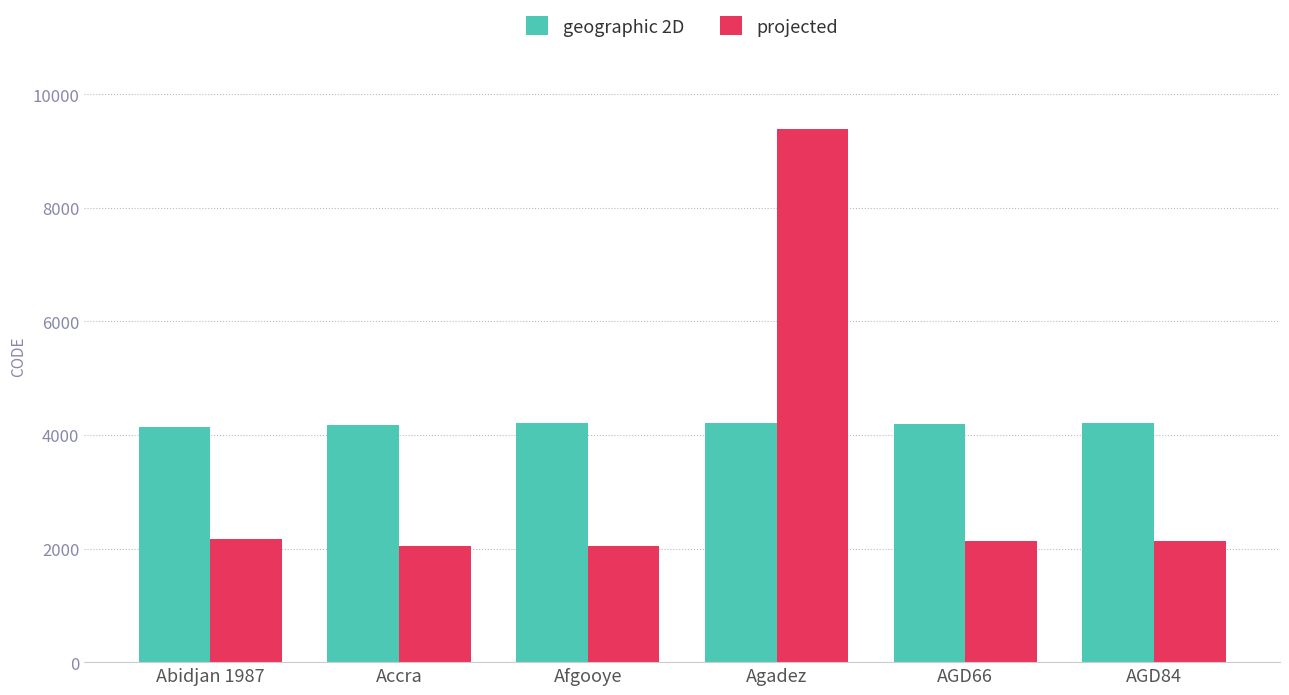

What is the sum of all projected values?

19909